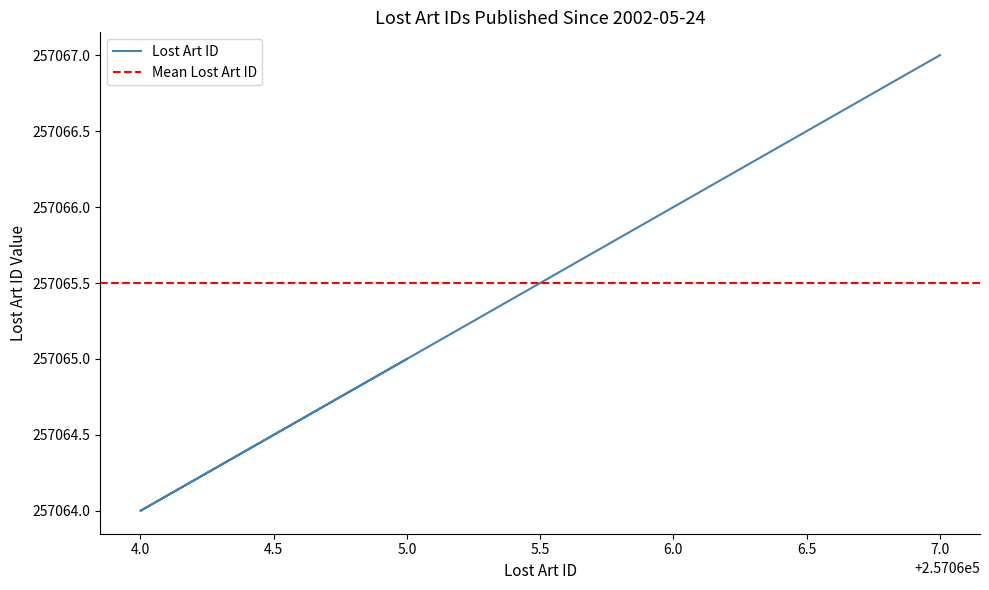

Rank the categories by value from lowest to highest.

4.0, 5.0, 6.0, 7.0